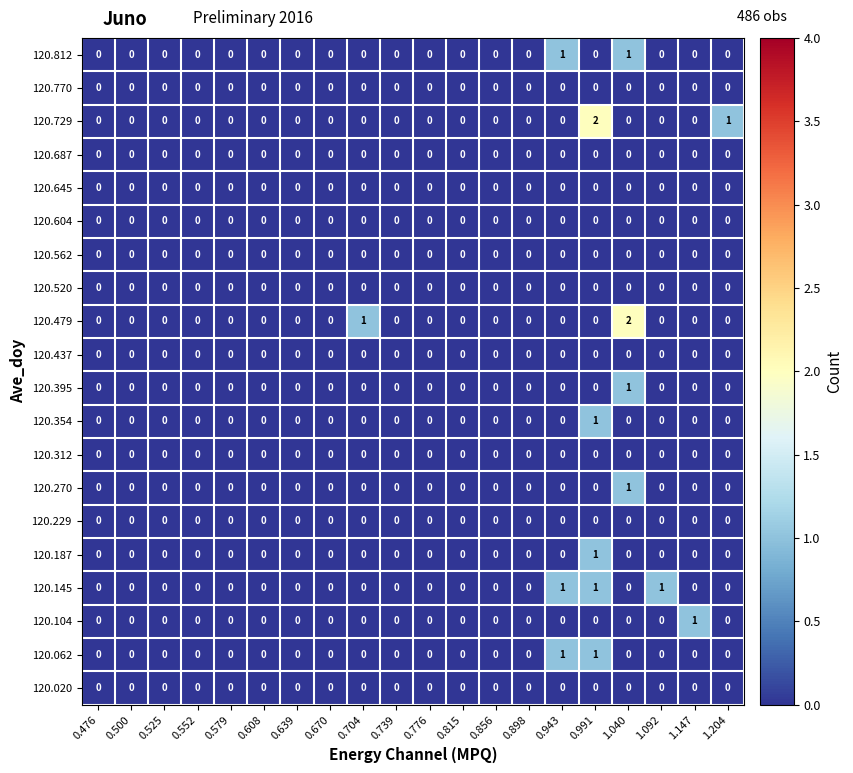

True or false: 120.812 has a value of 1 at 0.943.

True